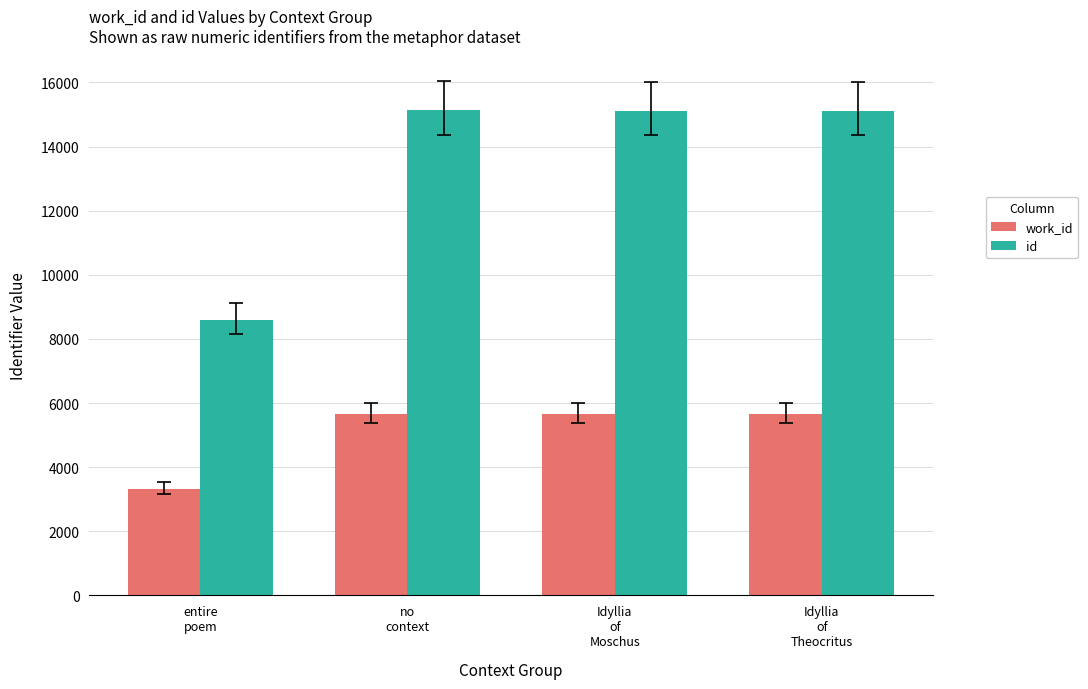

List the series in order of their overall mean, highest first.

id, work_id